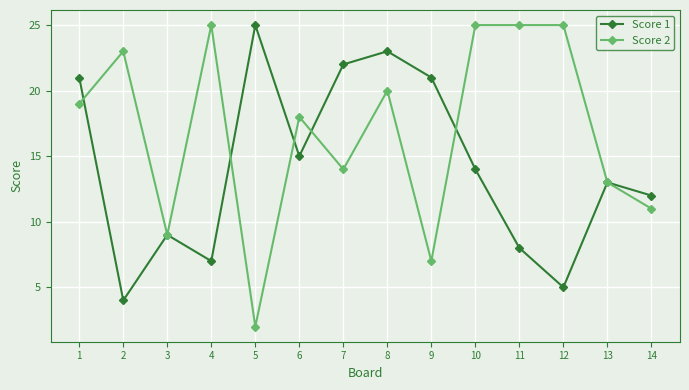

True or false: Score 2 has more than 0 points higher than both neighbors.

True